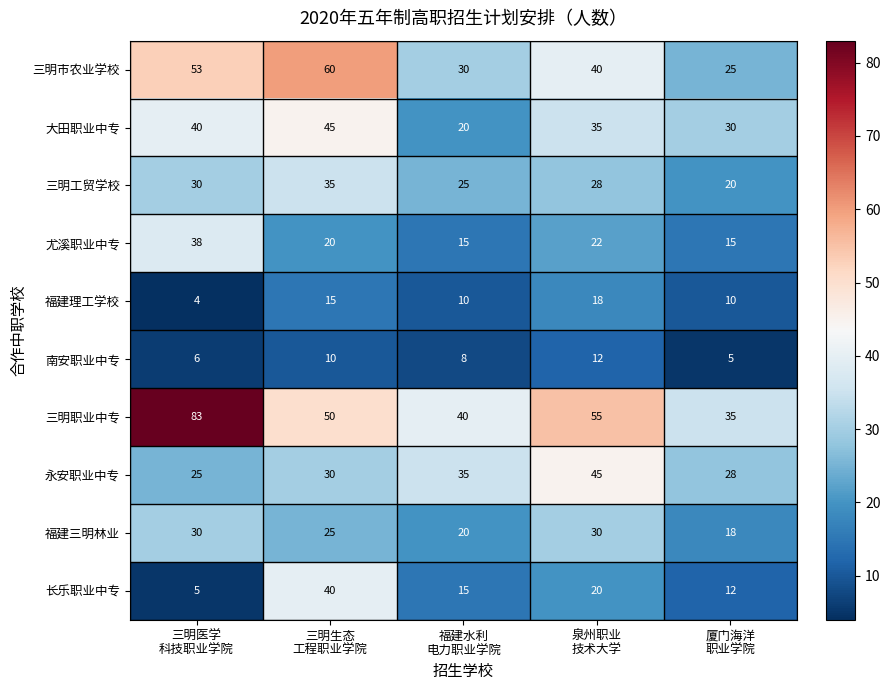

How many 三明市农业学校 values are between 30 and 53?

3